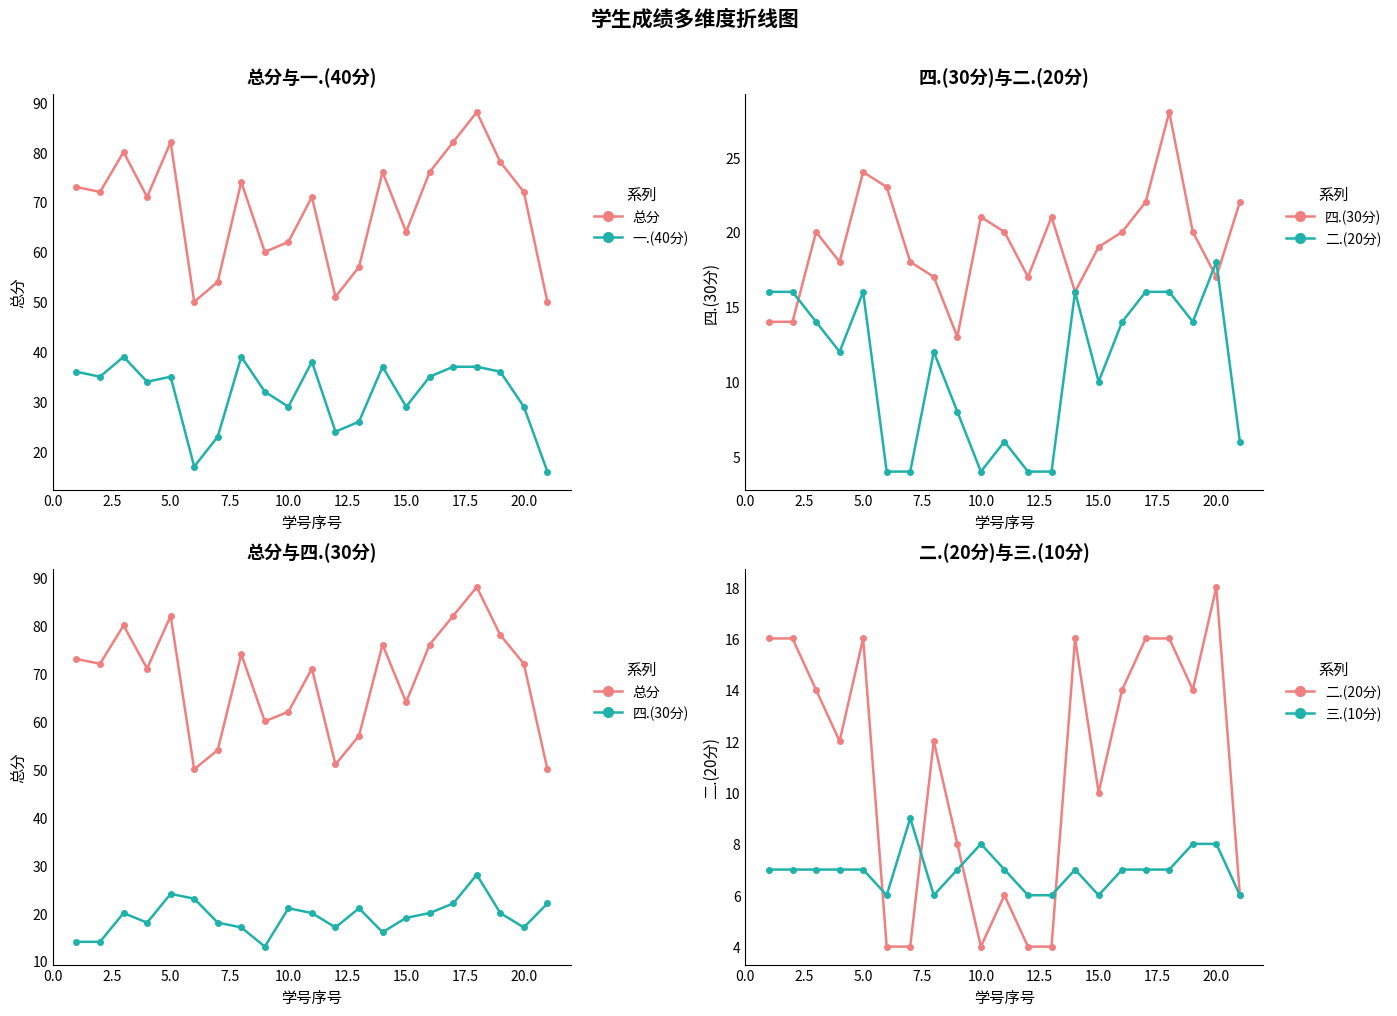

What is the minimum value shown in the chart?

4